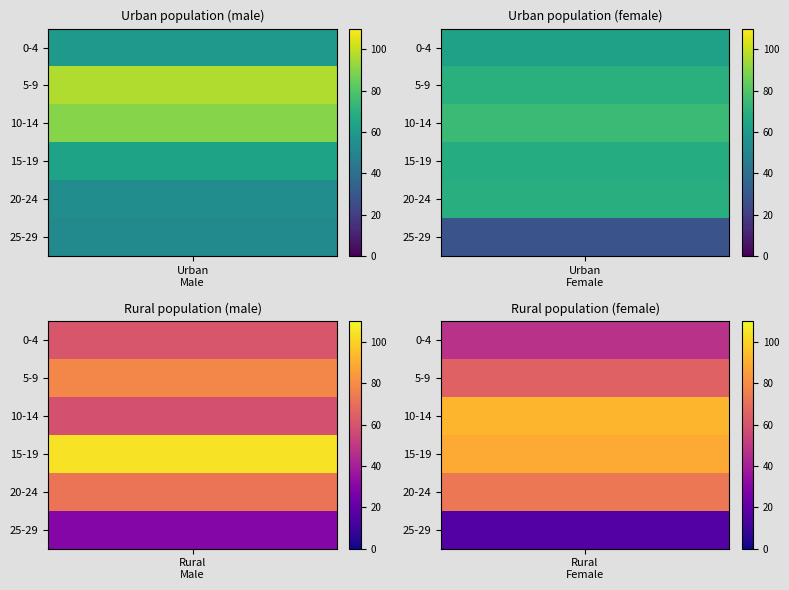

How many data points in 15-19 are above 89?

1